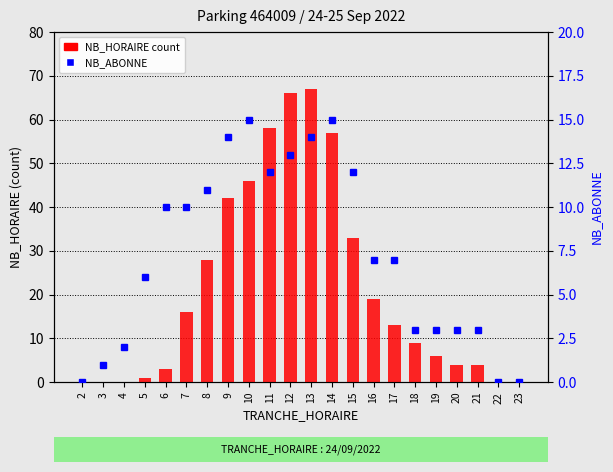

List the series in order of their overall mean, lowest first.

NB_ABONNE (percentile-like), NB_HORAIRE (count)